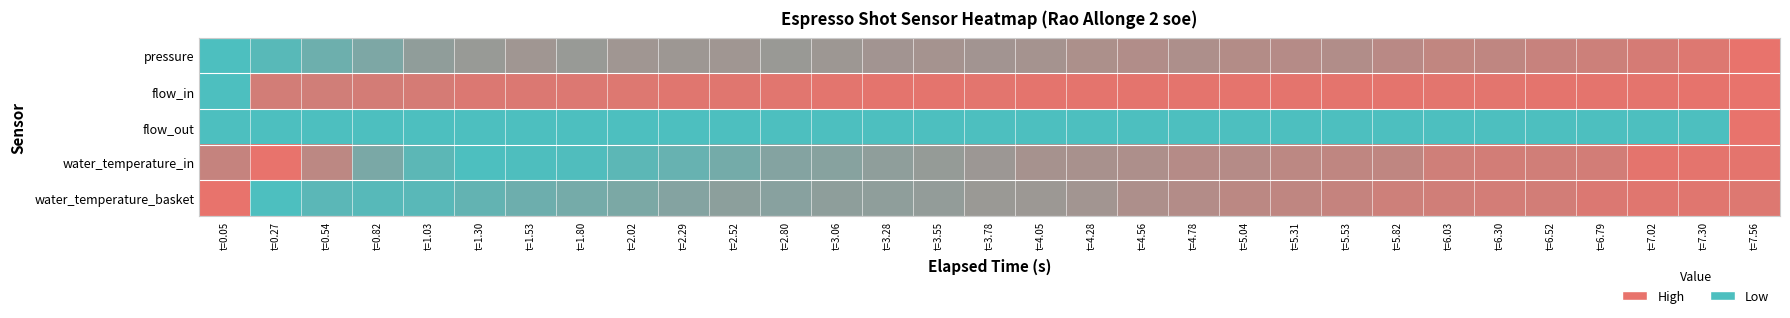

Reading right to left, extract all data points from this chart.

pressure: t=7.56=1.0	t=7.30=0.9	t=7.02=0.9	t=6.79=0.8	t=6.52=0.8	t=6.30=0.7	t=6.03=0.7	t=5.82=0.7	t=5.53=0.6	t=5.31=0.7	t=5.04=0.7	t=4.78=0.6	t=4.56=0.6	t=4.28=0.6	t=4.05=0.6	t=3.78=0.6	t=3.55=0.6	t=3.28=0.6	t=3.06=0.5	t=2.80=0.5	t=2.52=0.5	t=2.29=0.5	t=2.02=0.5	t=1.80=0.5	t=1.53=0.5	t=1.30=0.5	t=1.03=0.4	t=0.82=0.3	t=0.54=0.2	t=0.27=0.1	t=0.05=0.0
flow_in: t=7.56=1.0	t=7.30=1.0	t=7.02=1.0	t=6.79=1.0	t=6.52=1.0	t=6.30=1.0	t=6.03=1.0	t=5.82=1.0	t=5.53=1.0	t=5.31=1.0	t=5.04=1.0	t=4.78=1.0	t=4.56=1.0	t=4.28=1.0	t=4.05=1.0	t=3.78=1.0	t=3.55=1.0	t=3.28=1.0	t=3.06=1.0	t=2.80=1.0	t=2.52=0.9	t=2.29=1.0	t=2.02=0.9	t=1.80=0.9	t=1.53=0.9	t=1.30=0.9	t=1.03=0.9	t=0.82=0.9	t=0.54=0.9	t=0.27=0.9	t=0.05=0.0
flow_out: t=7.56=1.0	t=7.30=0.0	t=7.02=0.0	t=6.79=0.0	t=6.52=0.0	t=6.30=0.0	t=6.03=0.0	t=5.82=0.0	t=5.53=0.0	t=5.31=0.0	t=5.04=0.0	t=4.78=0.0	t=4.56=0.0	t=4.28=0.0	t=4.05=0.0	t=3.78=0.0	t=3.55=0.0	t=3.28=0.0	t=3.06=0.0	t=2.80=0.0	t=2.52=0.0	t=2.29=0.0	t=2.02=0.0	t=1.80=0.0	t=1.53=0.0	t=1.30=0.0	t=1.03=0.0	t=0.82=0.0	t=0.54=0.0	t=0.27=0.0	t=0.05=0.0
water_temperature_in: t=7.56=1.0	t=7.30=1.0	t=7.02=1.0	t=6.79=0.9	t=6.52=0.9	t=6.30=0.9	t=6.03=0.8	t=5.82=0.7	t=5.53=0.7	t=5.31=0.7	t=5.04=0.7	t=4.78=0.7	t=4.56=0.6	t=4.28=0.6	t=4.05=0.6	t=3.78=0.5	t=3.55=0.5	t=3.28=0.4	t=3.06=0.4	t=2.80=0.4	t=2.52=0.3	t=2.29=0.2	t=2.02=0.1	t=1.80=0.0	t=1.53=0.0	t=1.30=0.0	t=1.03=0.1	t=0.82=0.3	t=0.54=0.7	t=0.27=1.0	t=0.05=0.8
water_temperature_basket: t=7.56=0.9	t=7.30=0.9	t=7.02=0.9	t=6.79=0.9	t=6.52=0.9	t=6.30=0.9	t=6.03=0.8	t=5.82=0.8	t=5.53=0.8	t=5.31=0.7	t=5.04=0.7	t=4.78=0.7	t=4.56=0.6	t=4.28=0.5	t=4.05=0.5	t=3.78=0.5	t=3.55=0.5	t=3.28=0.4	t=3.06=0.4	t=2.80=0.4	t=2.52=0.4	t=2.29=0.4	t=2.02=0.3	t=1.80=0.3	t=1.53=0.2	t=1.30=0.1	t=1.03=0.1	t=0.82=0.1	t=0.54=0.1	t=0.27=0.0	t=0.05=1.0